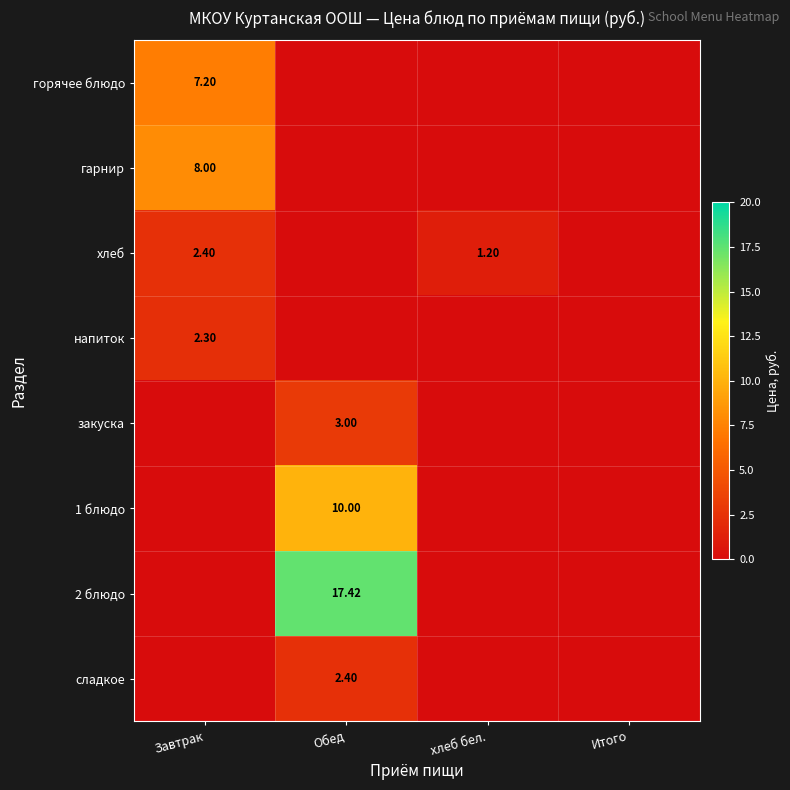

At which category is the sum across all series the highest?

Обед